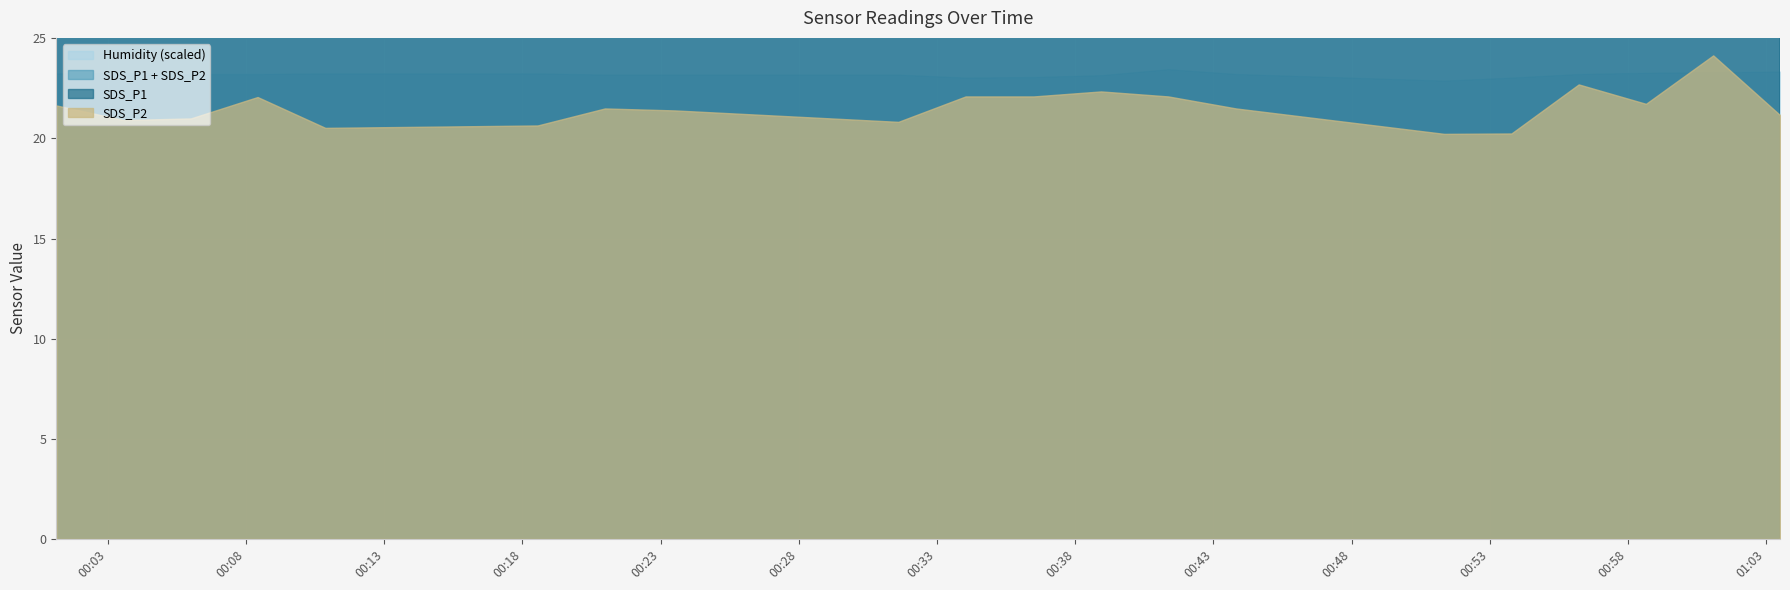

How many lines are shown in the chart?

4